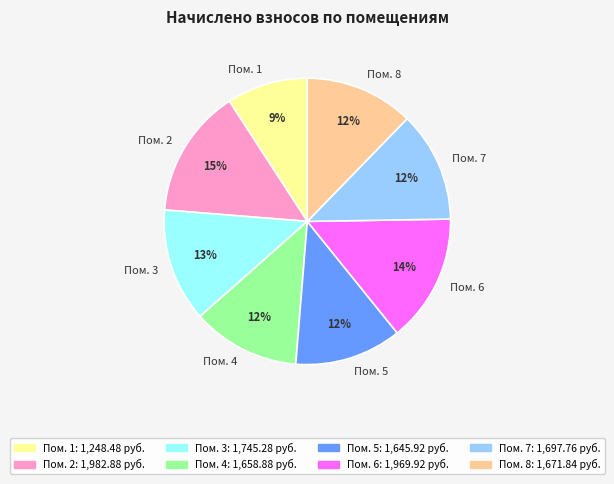

How many slices are in this pie chart?

8